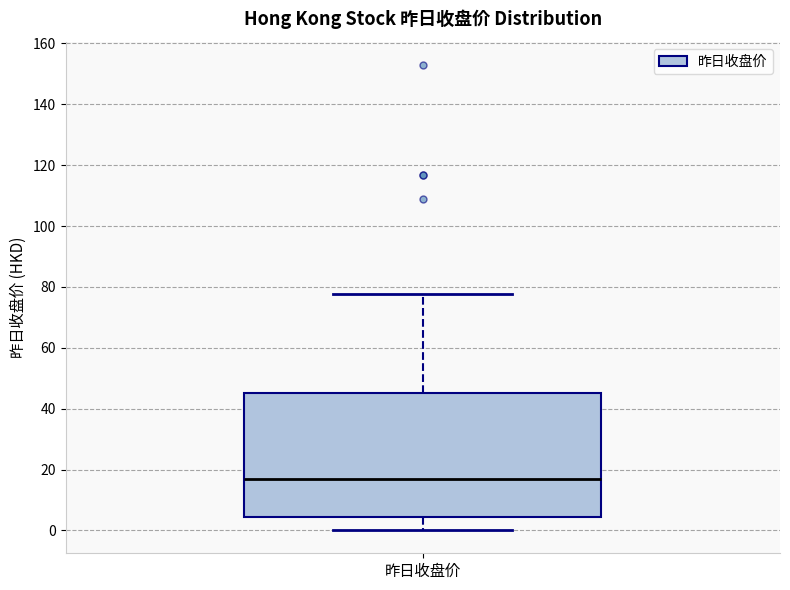

Read this box plot against the y-axis: the position of the median line, the range covered by the box, and the ends of both whiskers. The values are not printed on the chart, so give them approximately, as read against the axis.

median 16, box 4 to 46, whiskers 0 to 78